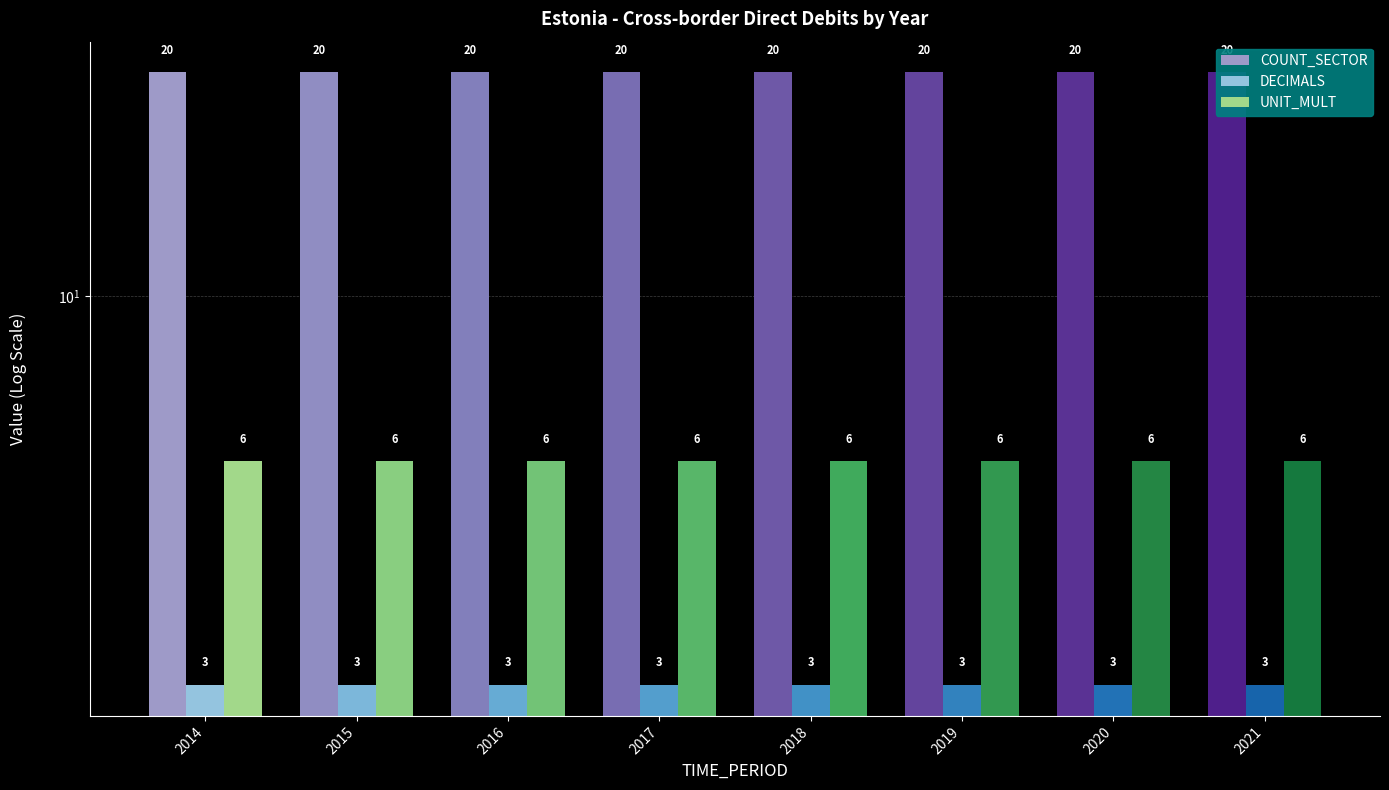

What is the spread (max minus min) of values at 2019?

17